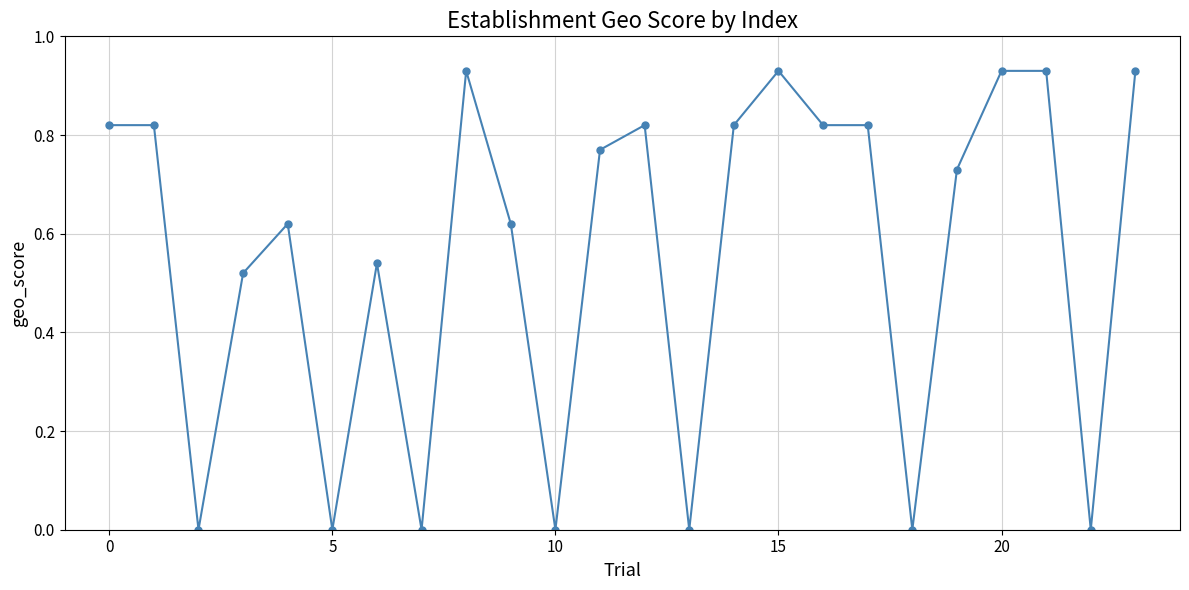

True or false: the data has more than 0 interior local peaks.

True